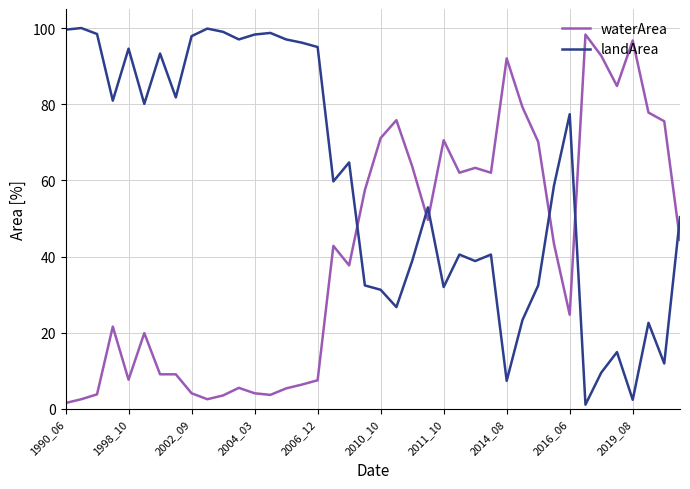

How many intersections are there between landArea and waterArea?

6